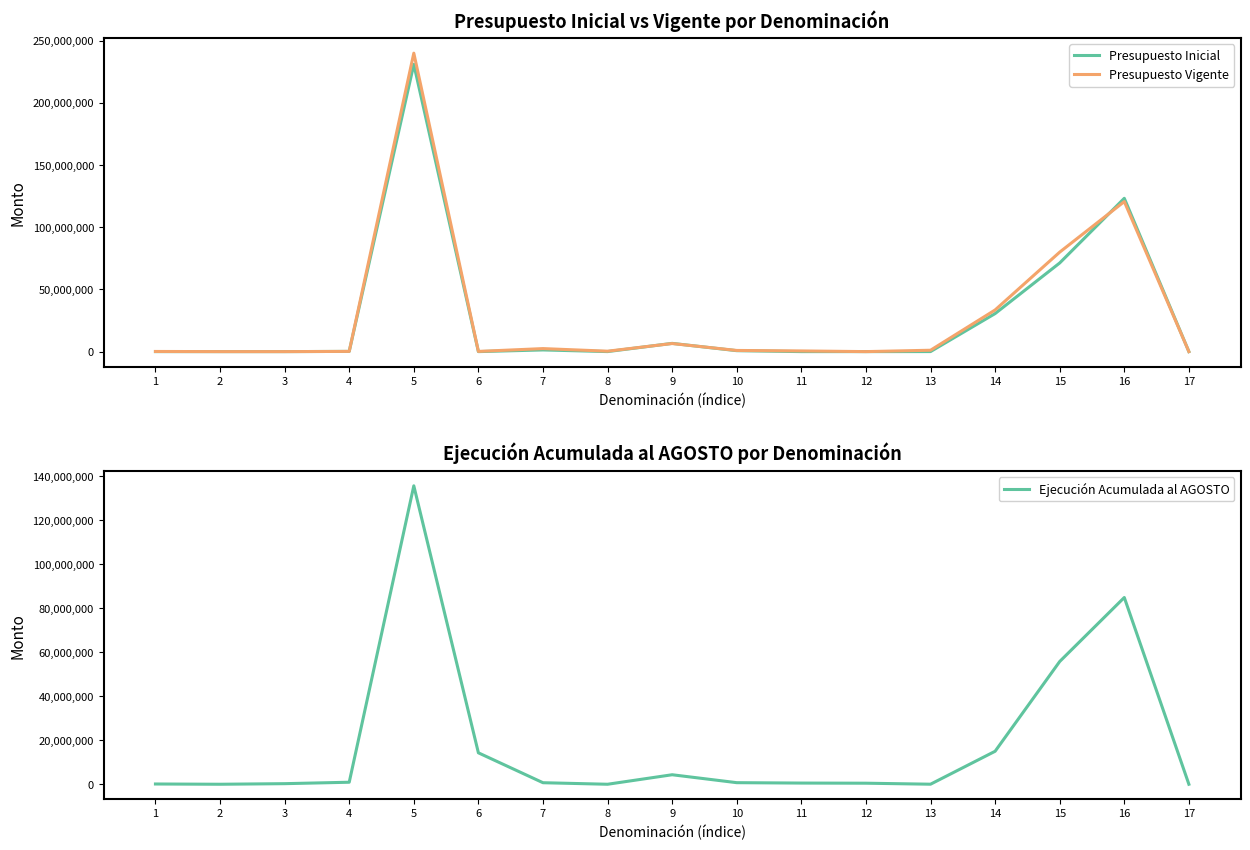

What value does the Presupuesto Inicial series have at 10, to the nearest 10?

750710